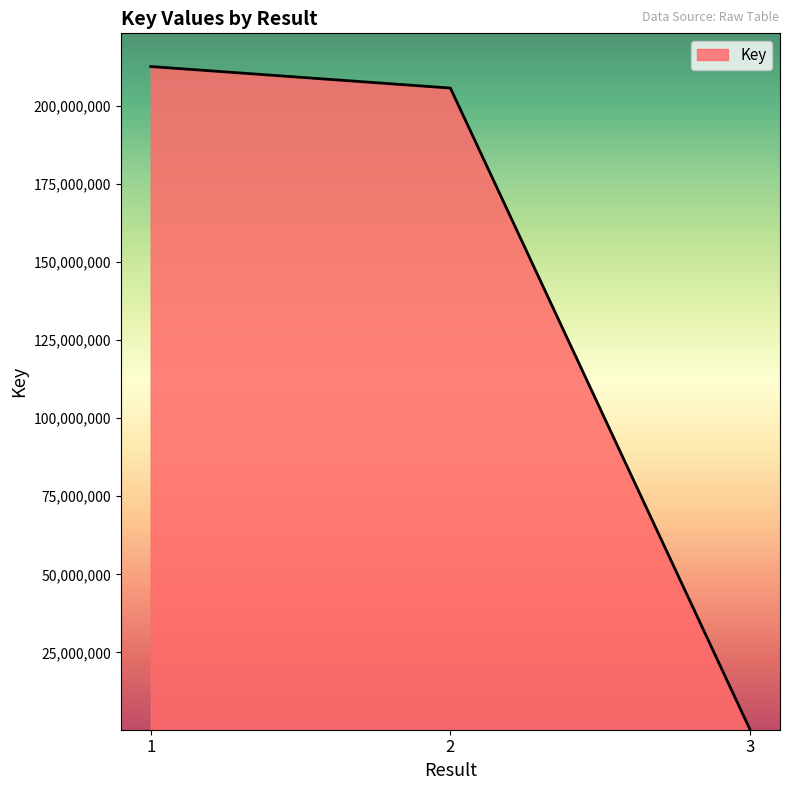

Where is the data nearest to the value 106395552?

2